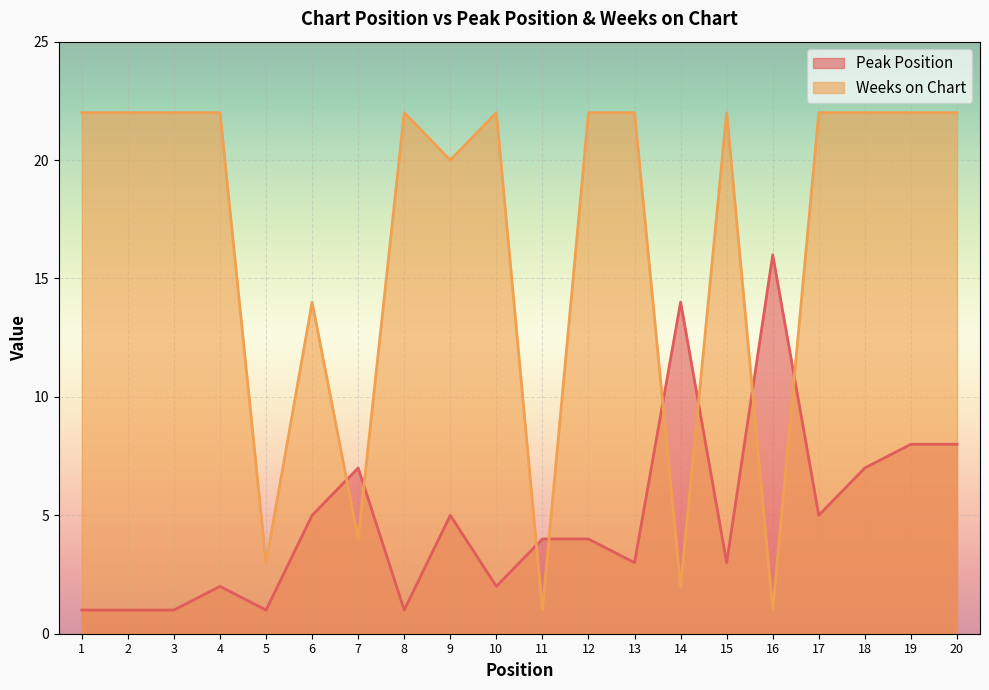

Which series ends up on top after the final intersection of Weeks on Chart and Peak Position?

Weeks on Chart